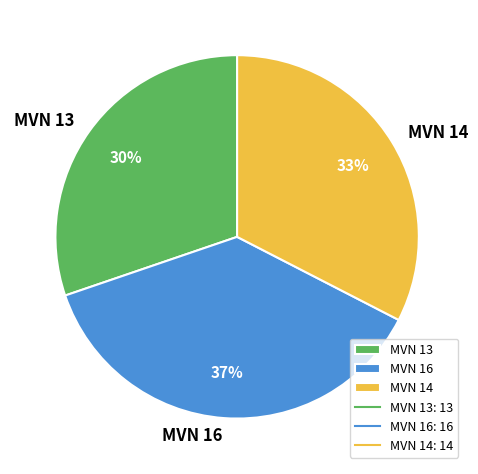

To the nearest percent, what is the average slice percentage?

33%